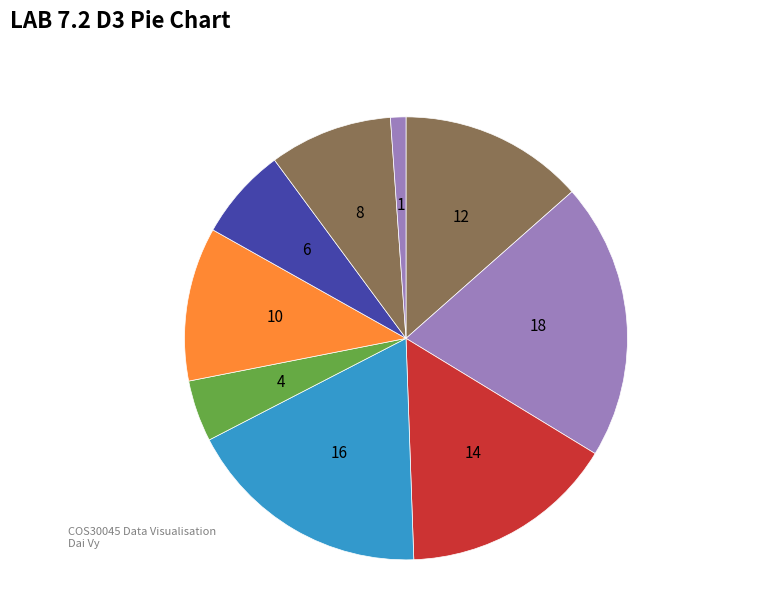

How many slices are in this pie chart?

9